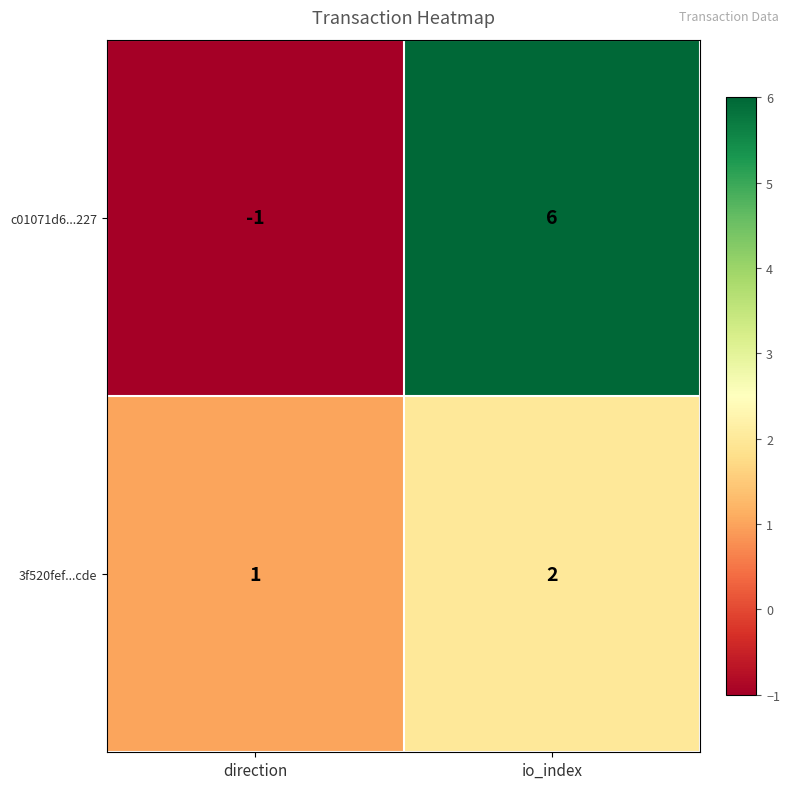

Which series changed the most between direction and io_index?

c01071d6...227